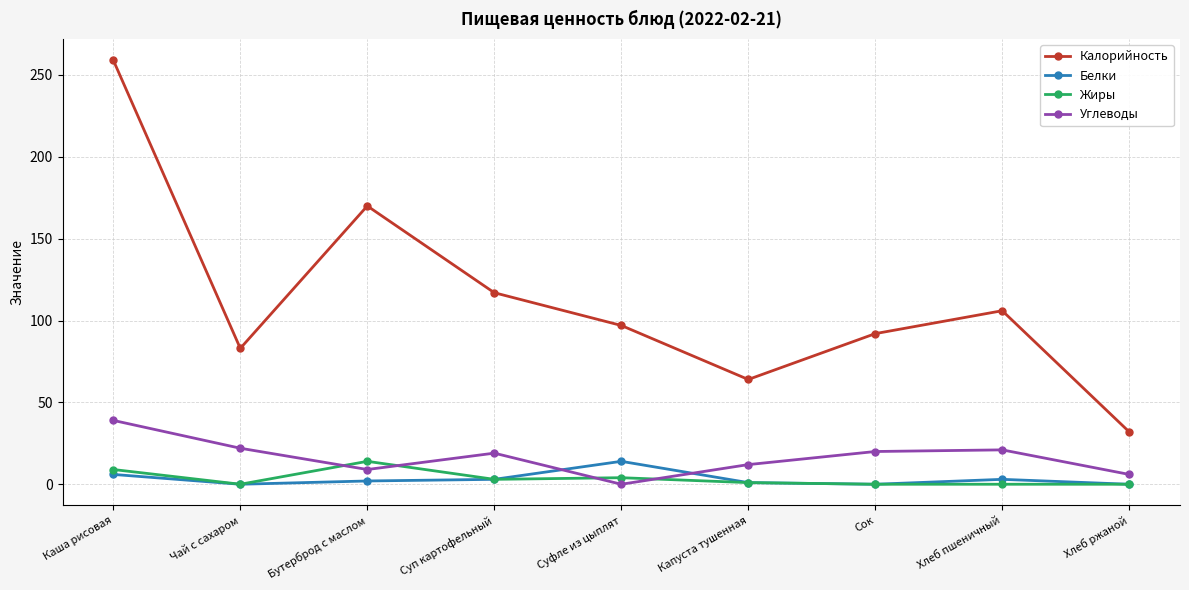

The Калорийность series shows 55 at Хлеб ржаной. True or false?

False